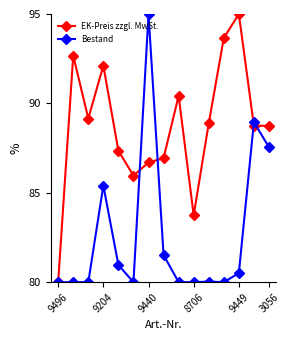

What is the value of the EK-Preis zzgl. MwSt. point at the 2nd from the left?

92.7